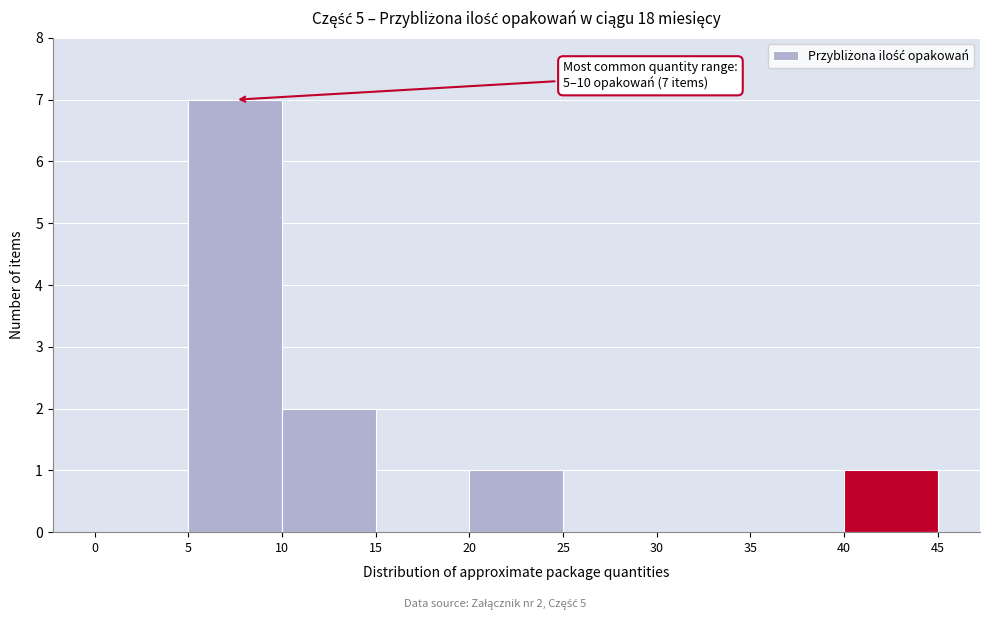

Which range on the x-axis has the tallest bar?

5 to 10